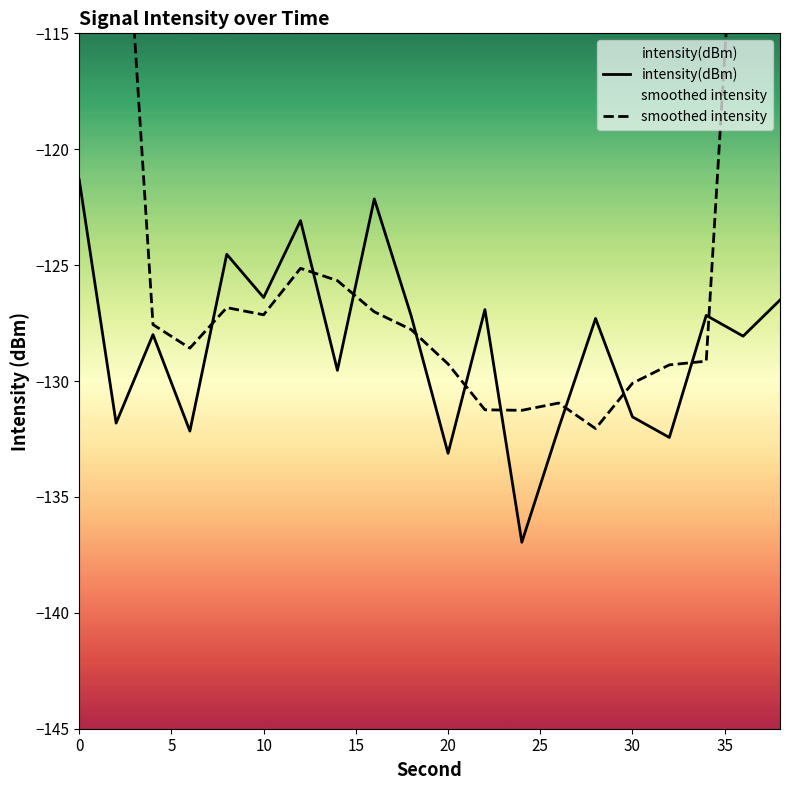

What is the lowest value of the intensity(dBm) series?

-137.0